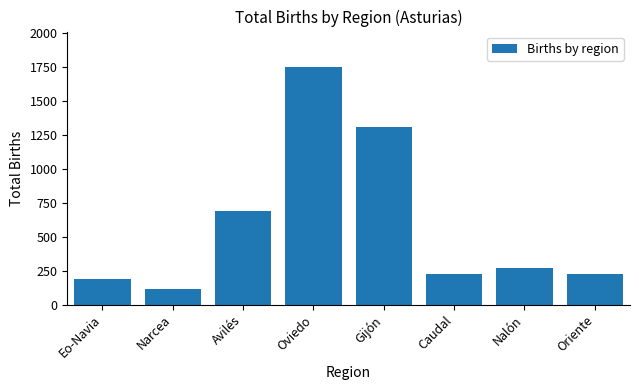

What is the value of the 3rd bar from the left?

687